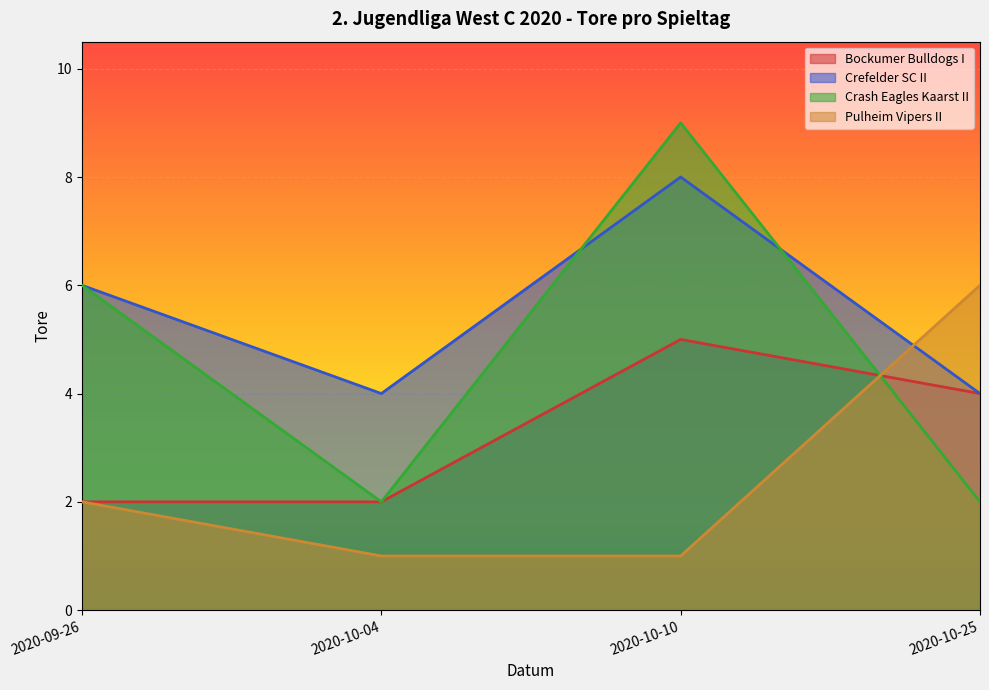

List the series in order of their peak value, highest first.

Crash Eagles Kaarst II, Crefelder SC II, Pulheim Vipers II, Bockumer Bulldogs I